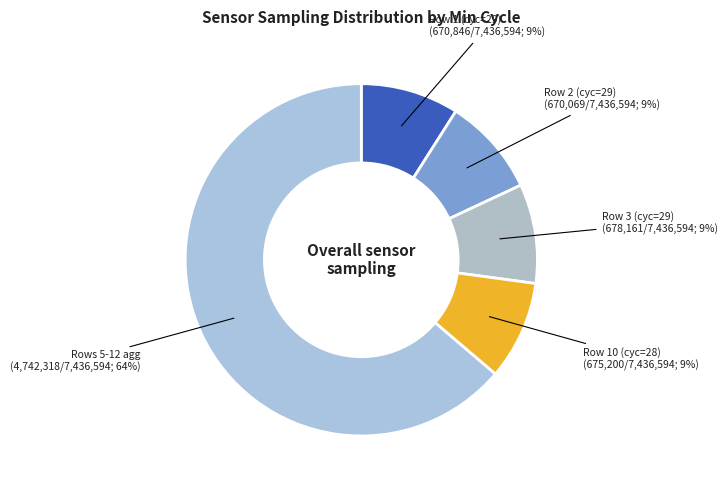

Count the number of slices in the pie.

5